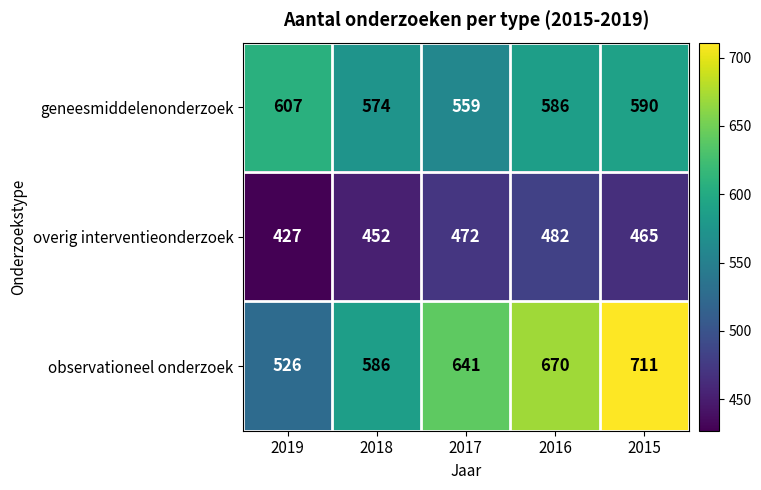

What is the difference between the geneesmiddelenonderzoek values at 2015 and 2019?

17